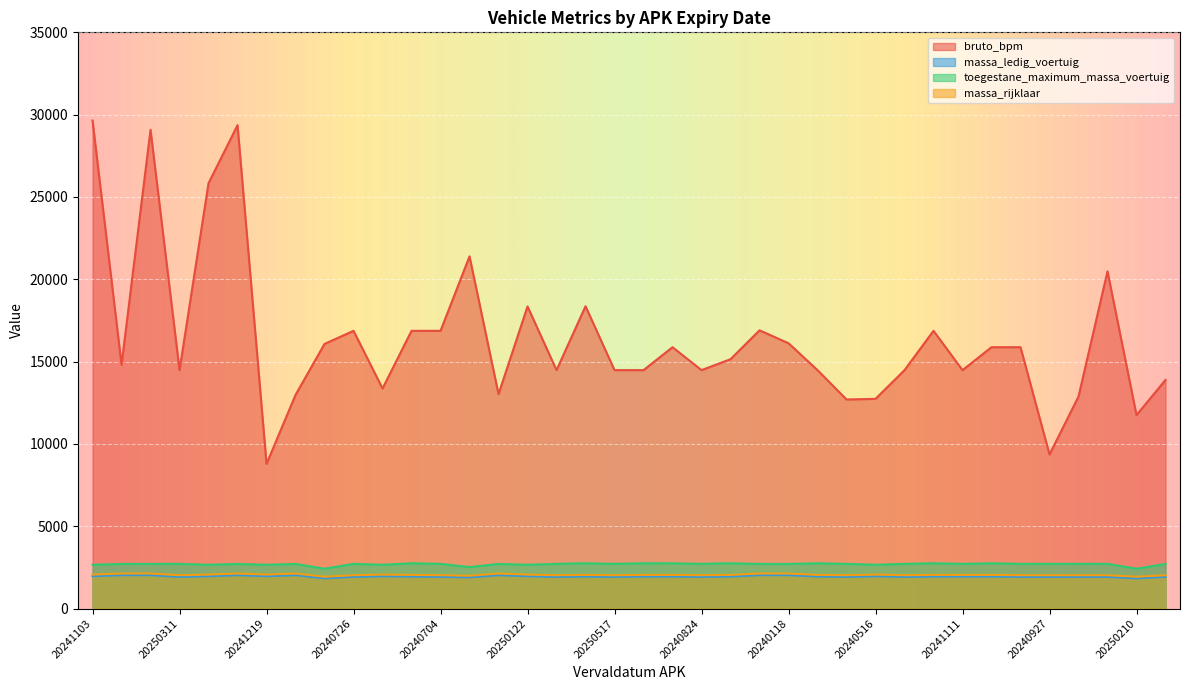

True or false: massa_rijklaar and massa_ledig_voertuig intersect in this chart.

False